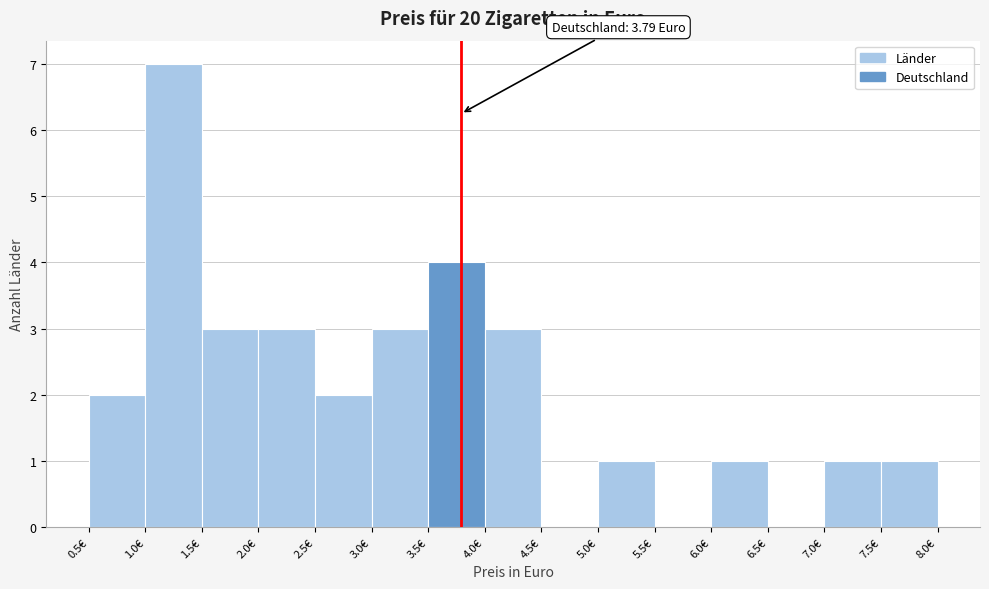

Which range on the x-axis has the tallest bar?

1.0 to 1.5